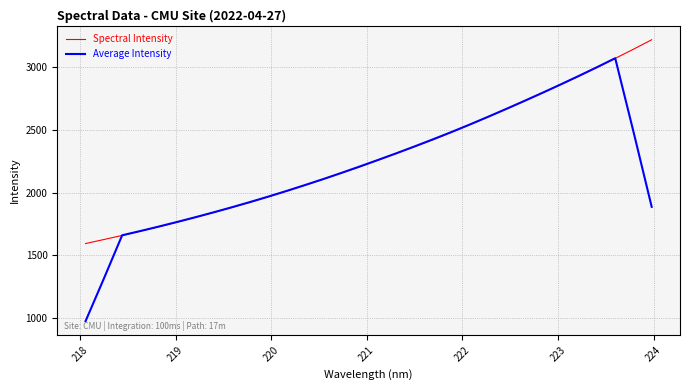

Rank the series by their maximum value, from lowest to highest.

Average Intensity, Spectral Intensity